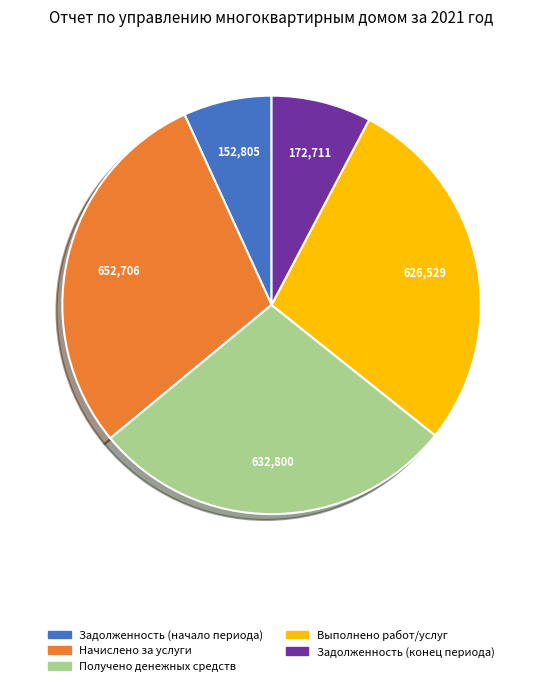

Approximately how many times larger is the value at Получено денежных средств compared to Выполнено работ/услуг?

1.0